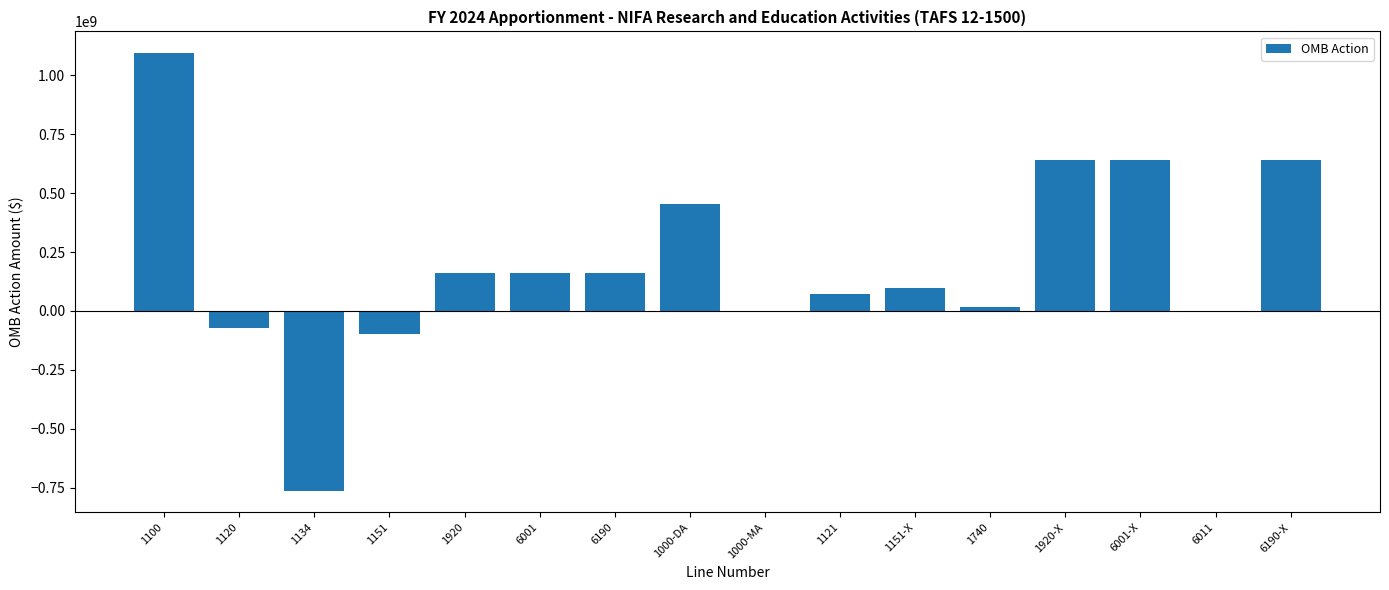

What is the ratio of the value at 1000-DA to the value at 1151-X?

4.8